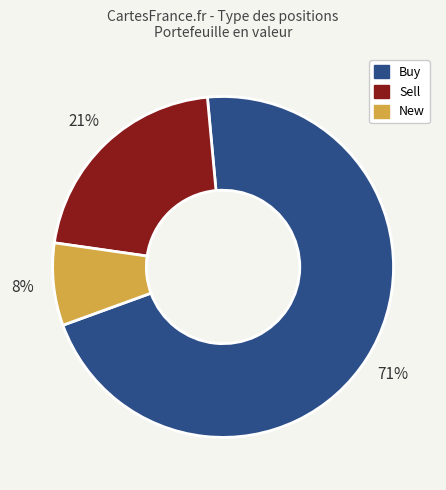

To the nearest percent, what is the difference between the largest and smallest slice percentages?

63%